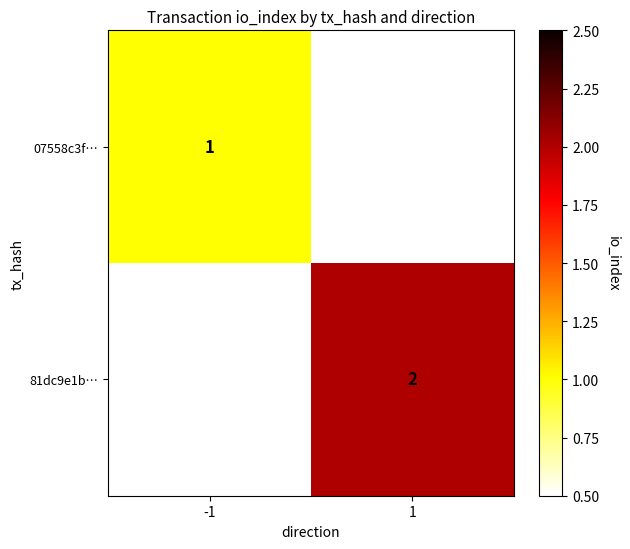

The 81dc9e1b… series shows 3 at 1. True or false?

False